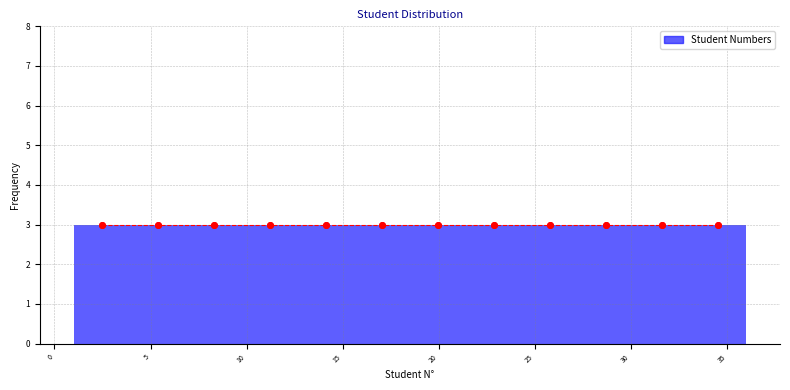

Reading left to right, transcribe this chart: for each bar, give the range it covers on the x-axis and its height. Neither the bar edges nor the heights are printed on the chart, so give them approximately, as read against the axes.

1.0 to 4.0: 3
4.0 to 7.0: 3
7.0 to 10.0: 3
10.0 to 12.5: 3
12.5 to 15.5: 3
15.5 to 18.5: 3
18.5 to 21.5: 3
21.5 to 24.5: 3
24.5 to 27.5: 3
27.5 to 30.0: 3
30.0 to 33.0: 3
33.0 to 36.0: 3